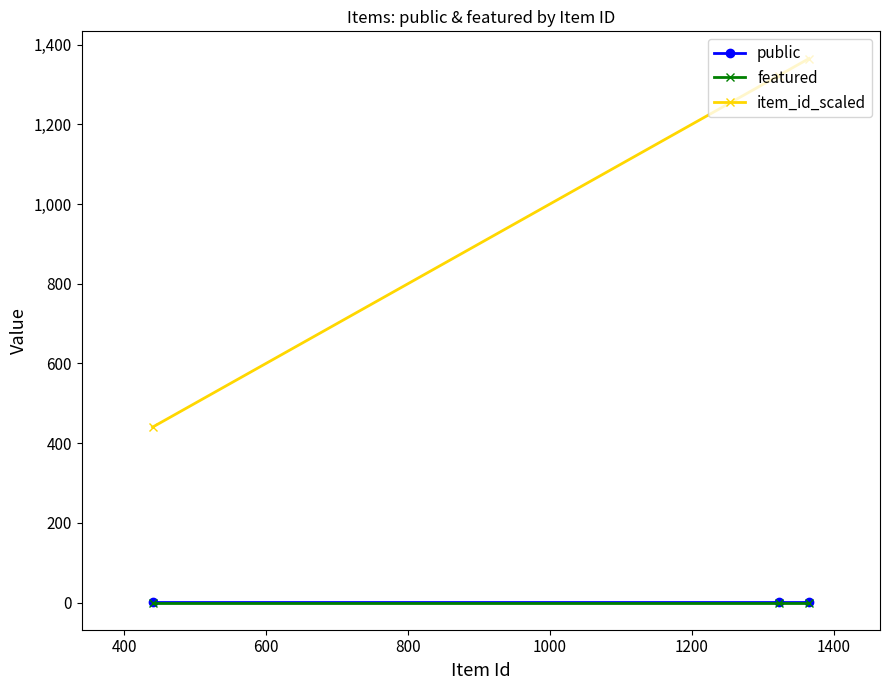

At how many categories does at least one series exceed 148?

3